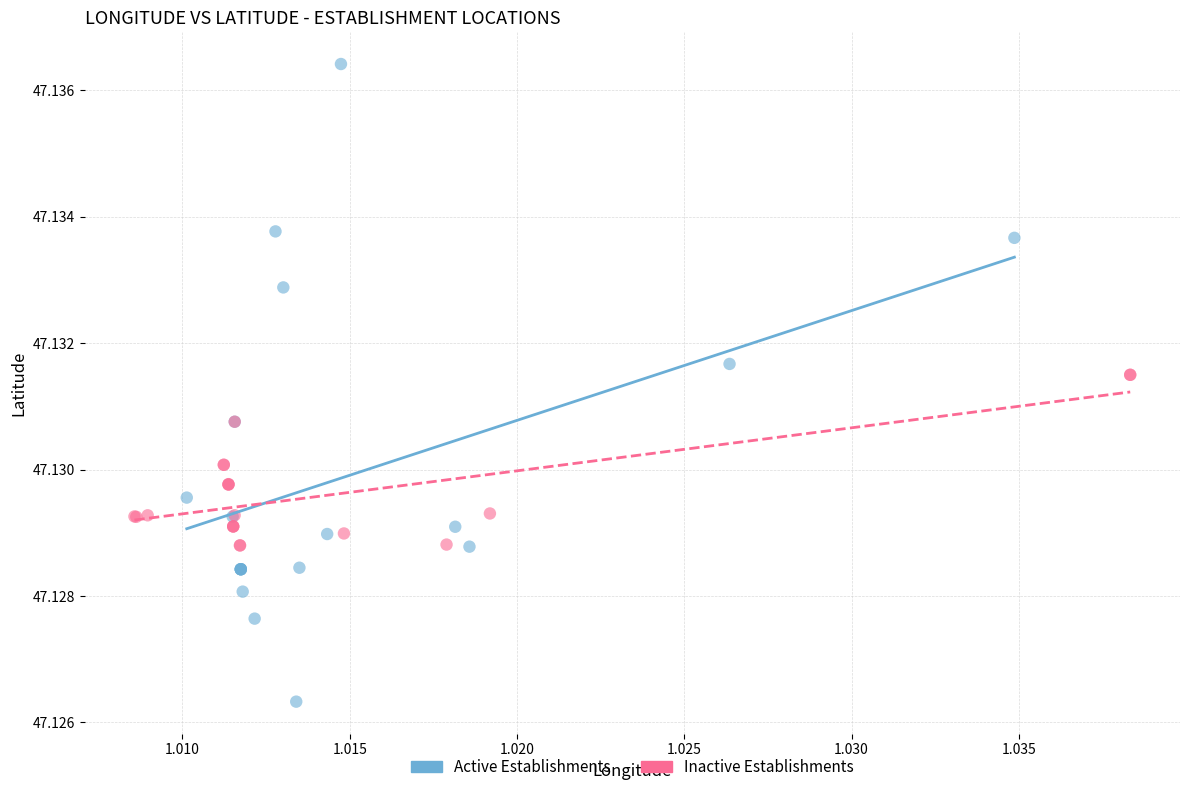

Which series reaches the maximum Y coordinate?

Active Establishments